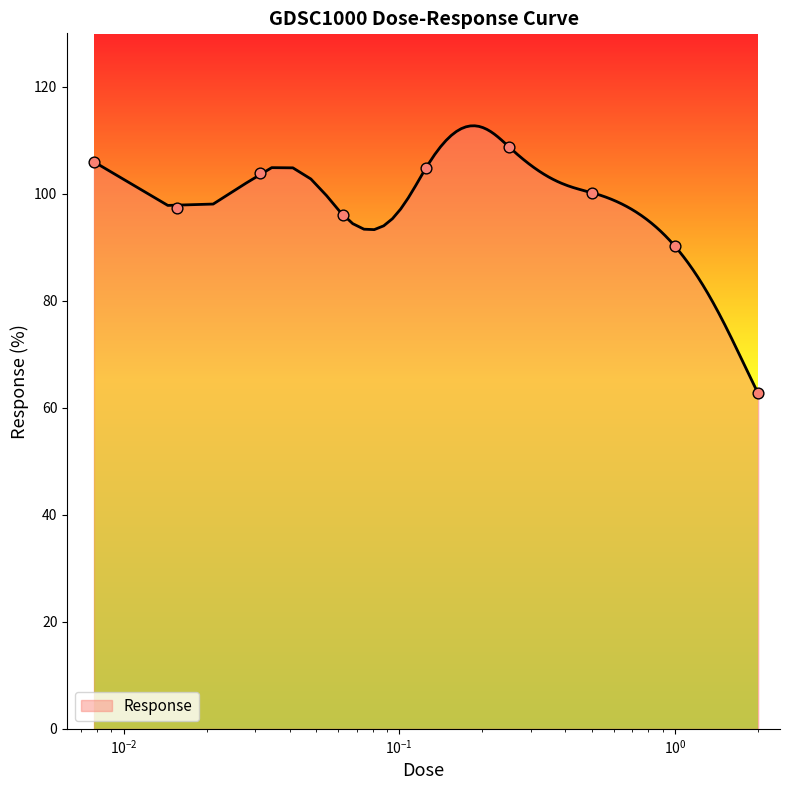

What is the change in value from 0.03125 to 0.125?

+1.0